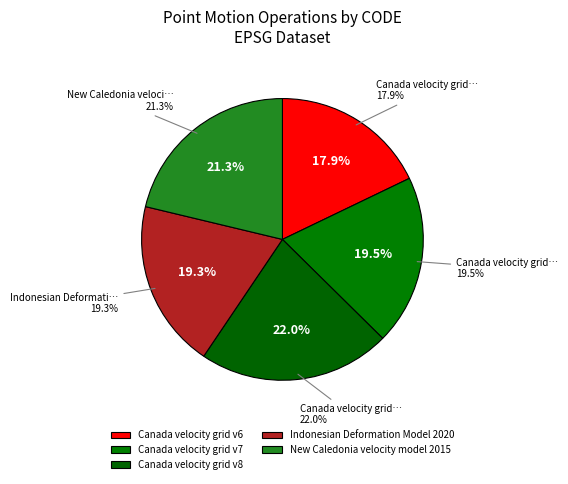

What is the total percentage of New Caledonia velocity model 2015 and Canada velocity grid v6?

39.1%